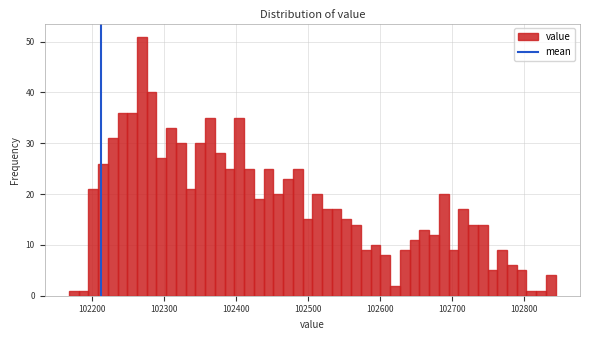

Around what value on the x-axis is the tallest bar? Give the approximate position of its centre, as read against the axis.

102270